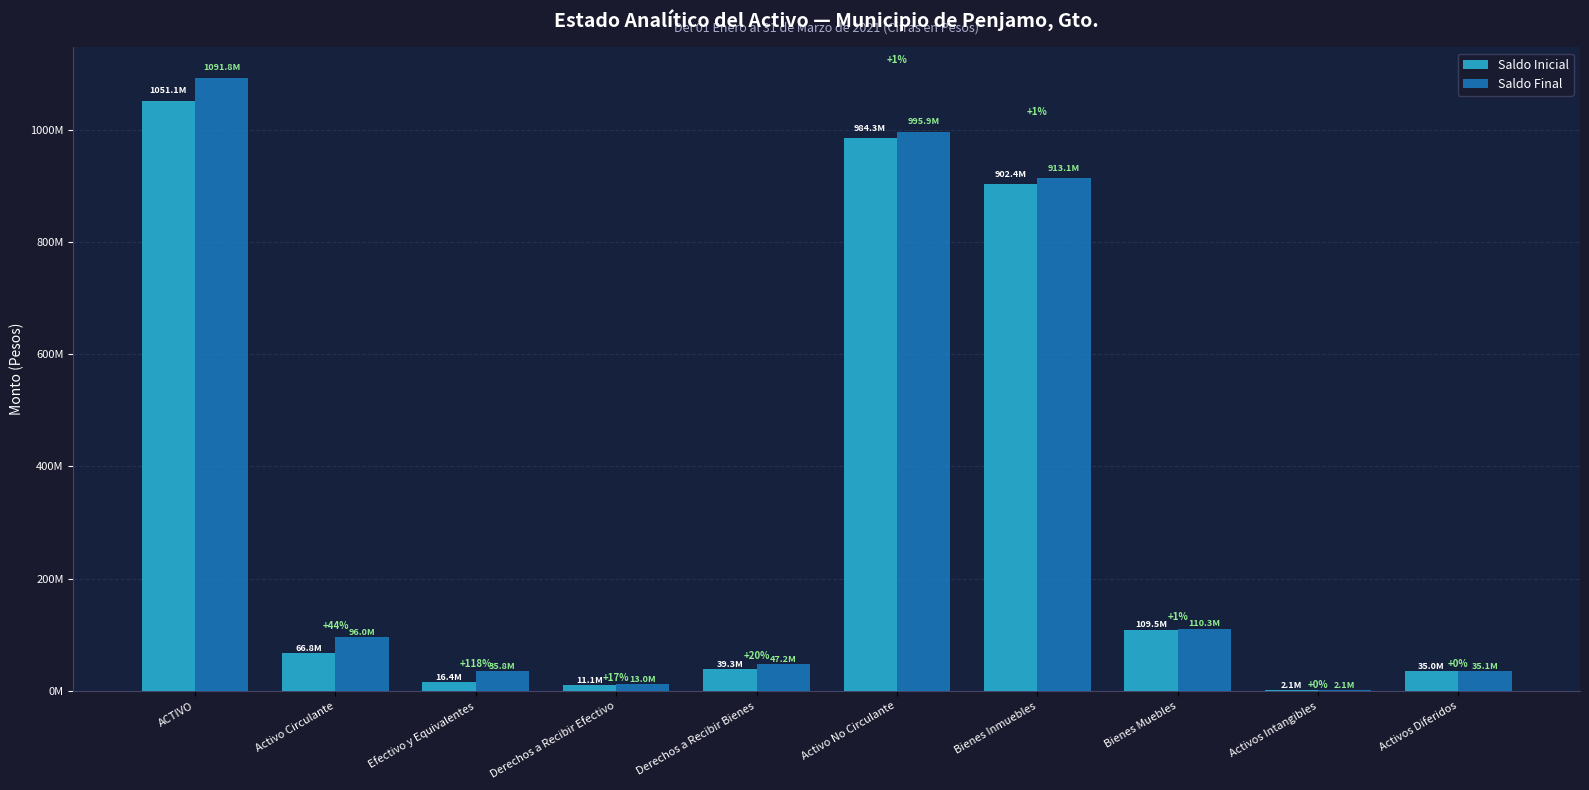

What are all the series names shown in the legend?

Saldo Inicial, Saldo Final